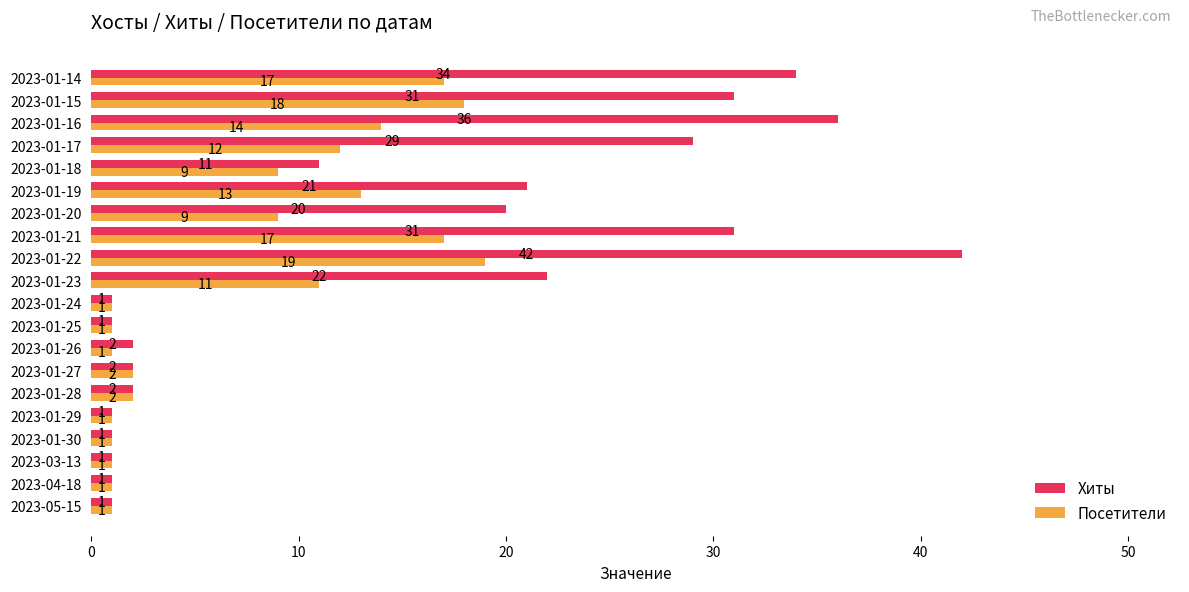

Which series has the largest total across all categories?

Хиты